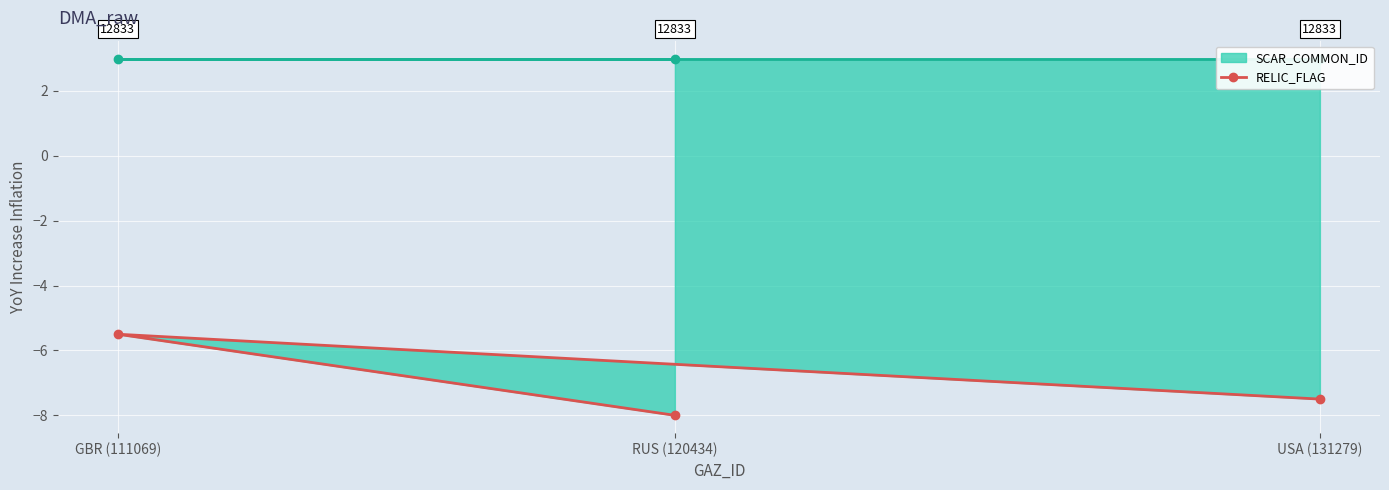

True or false: SCAR_COMMON_ID upper has a value of 3.0 at RUS (120434).

True